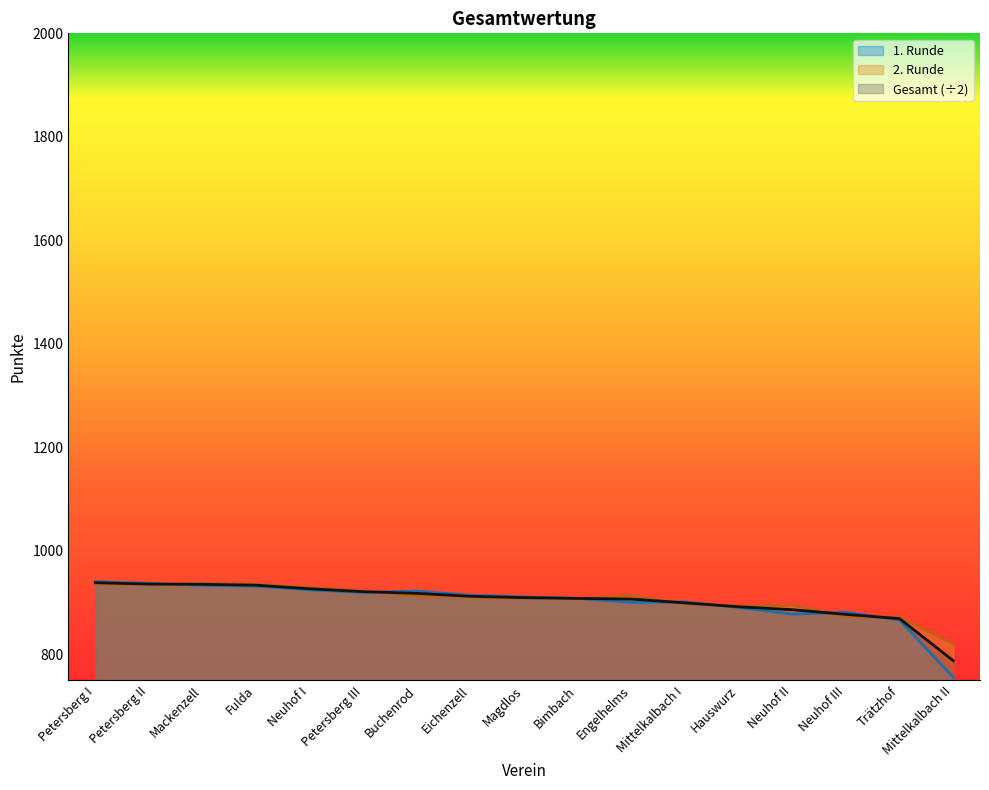

How many times do 1. Runde and Gesamt cross each other?

7